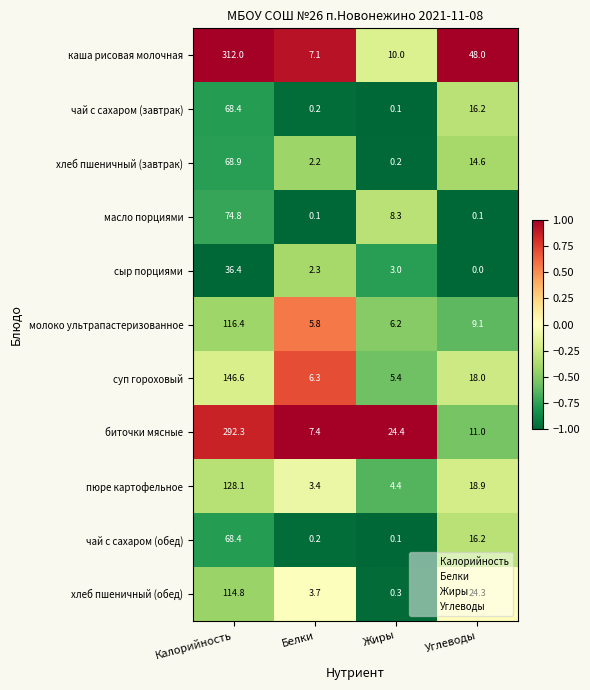

Is it true that чай с сахаром (завтрак) equals 0.2 at Белки?

True